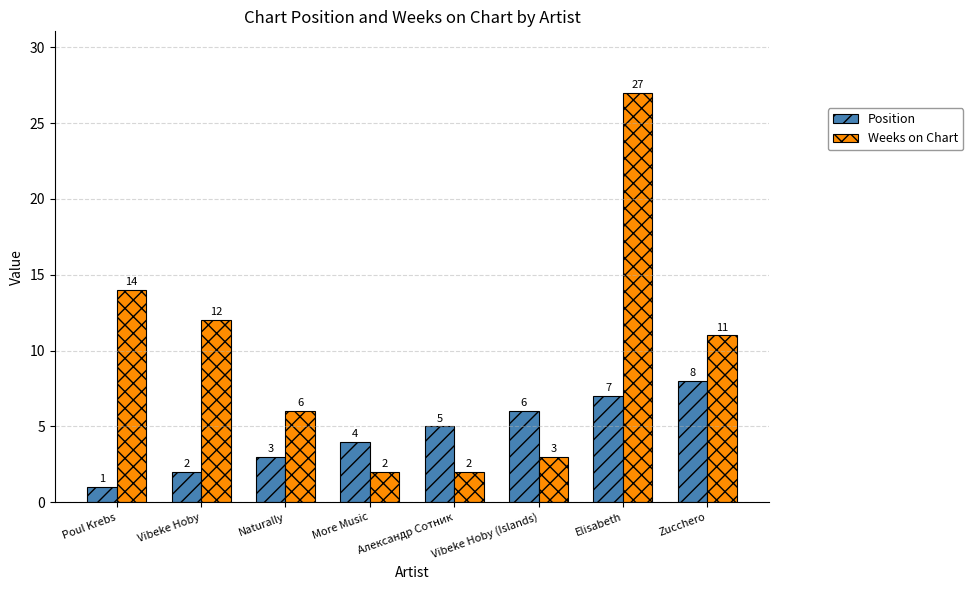

What is the label of the 1st bar from the right?

Zucchero